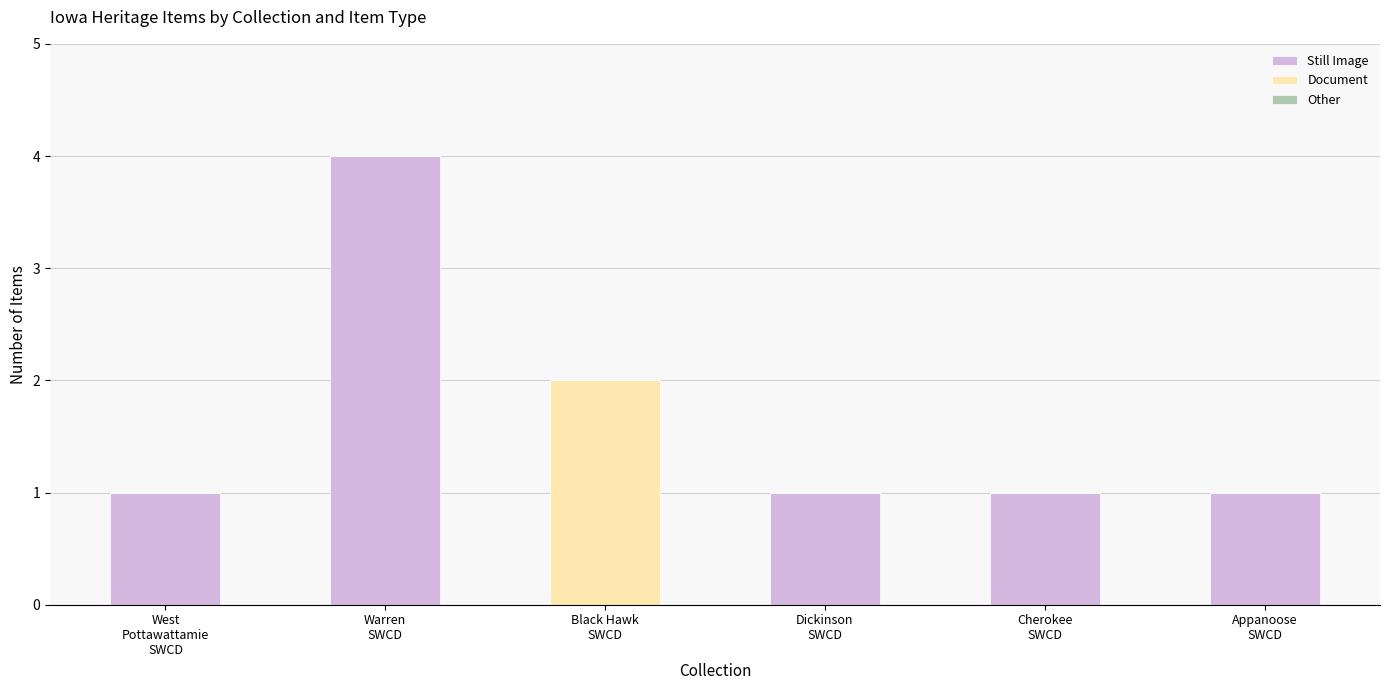

What is the highest value of the Still Image series?

4